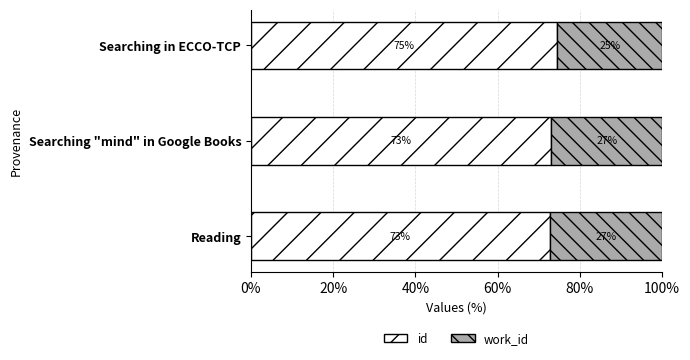

Is it true that id equals 32.5 at Reading?

False